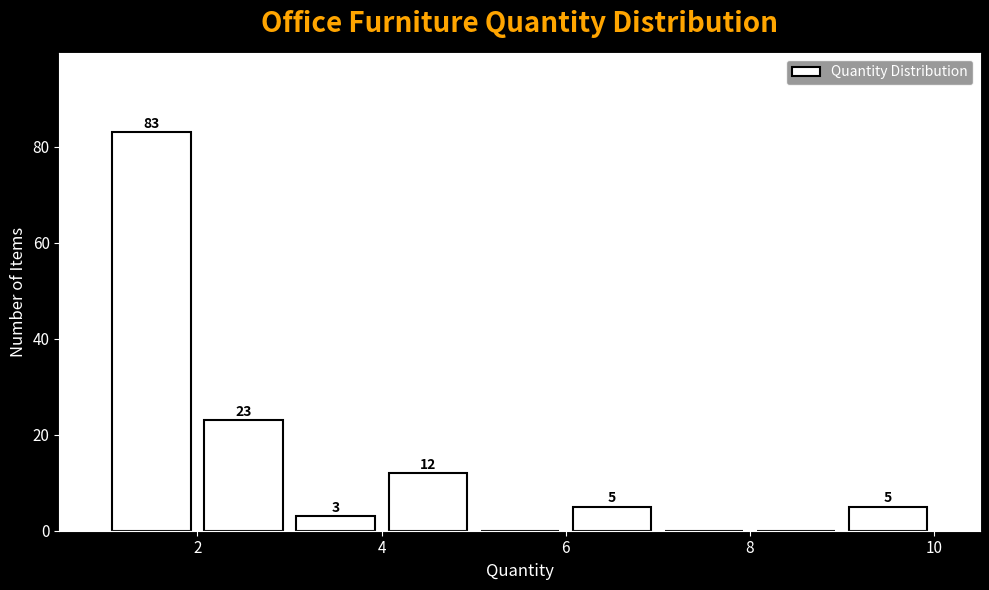

Over which range of the x-axis is the bar tallest?

1 to 2